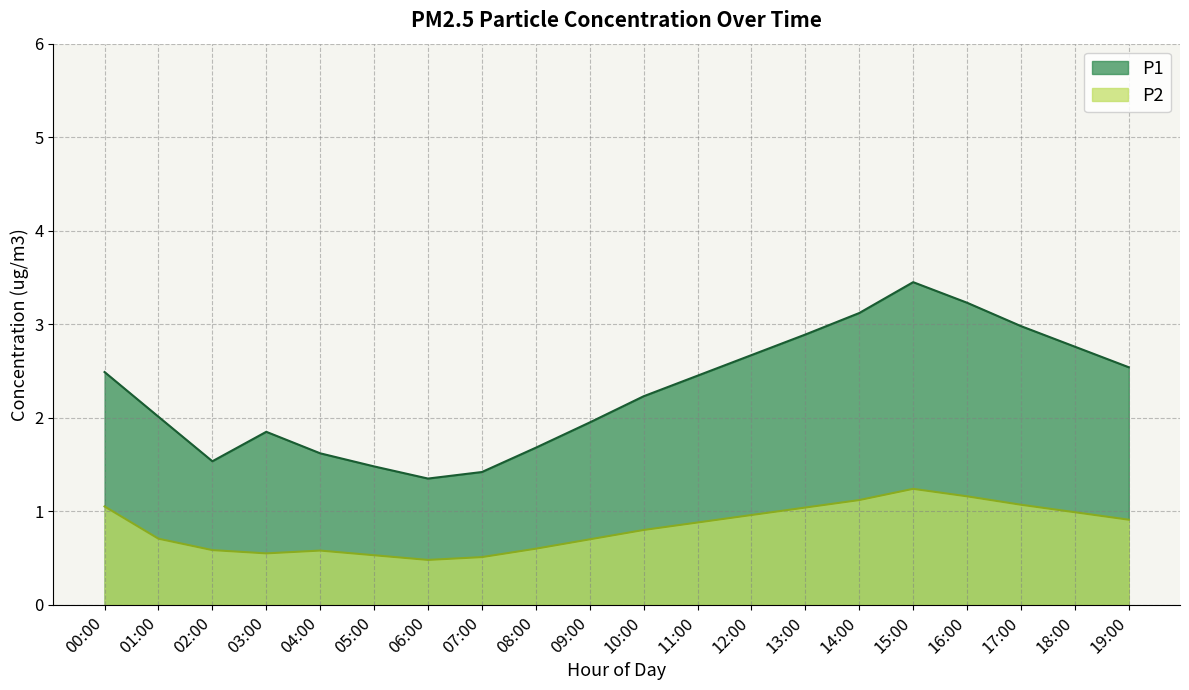

Rank the series by their average value, from lowest to highest.

P2, P1